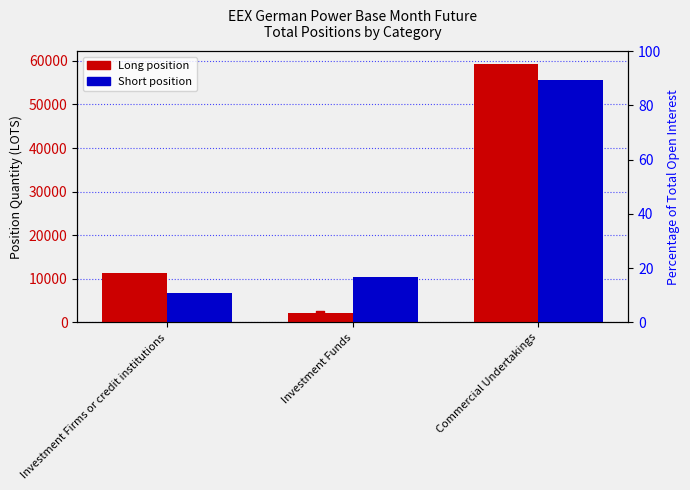

At which category is the sum across all series the highest?

Commercial Undertakings